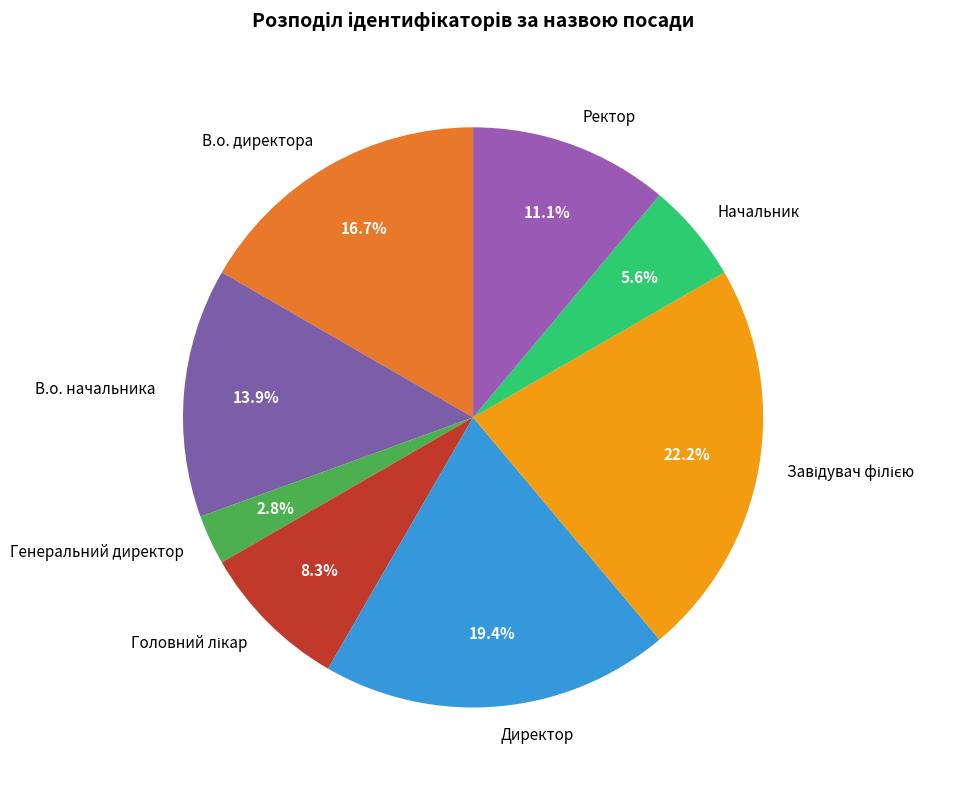

Do В.о. директора and В.о. начальника together represent more than half of the pie?

No